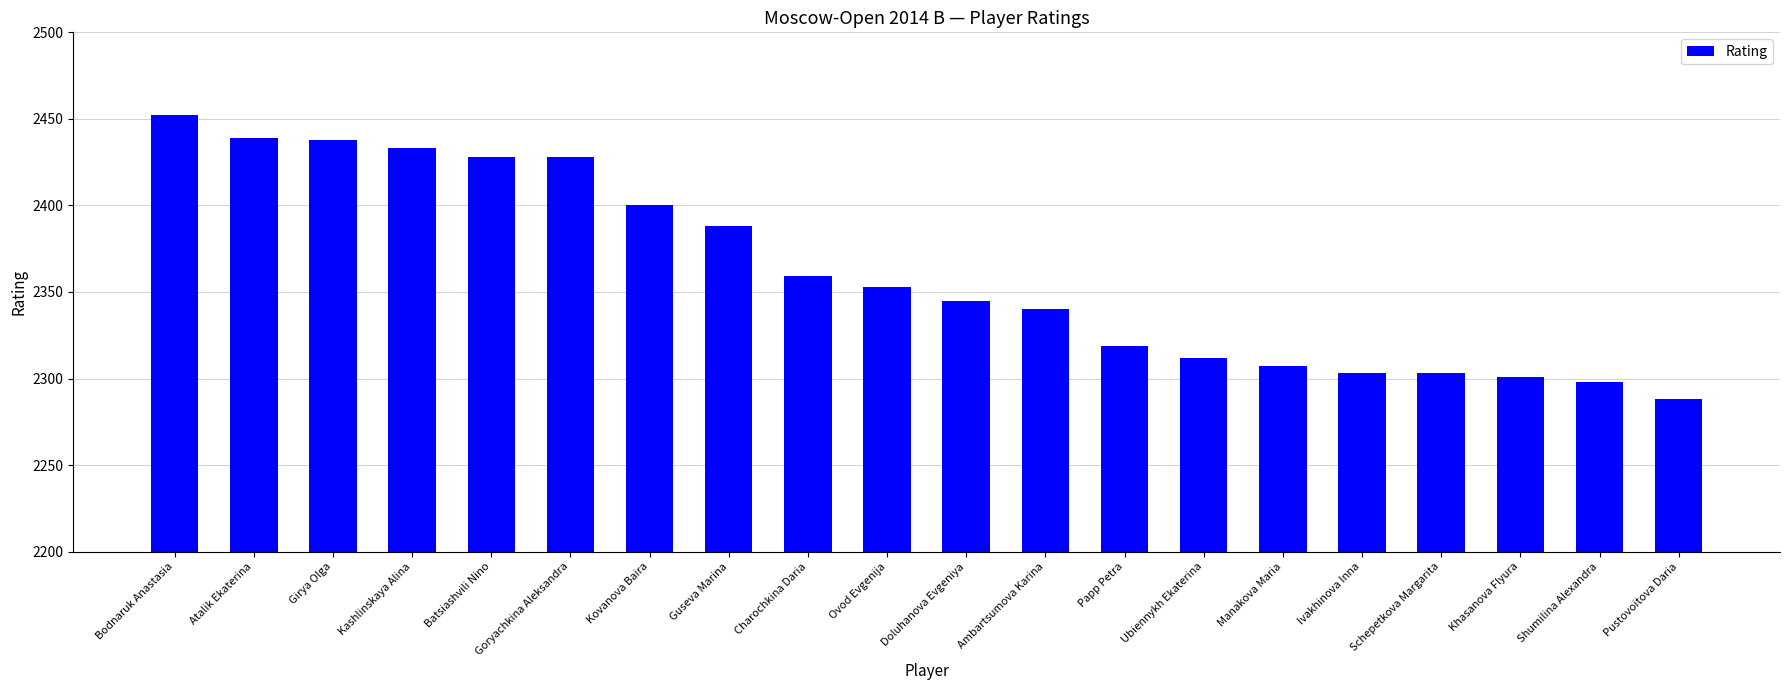

What is the value of the 14th bar from the left?

2312